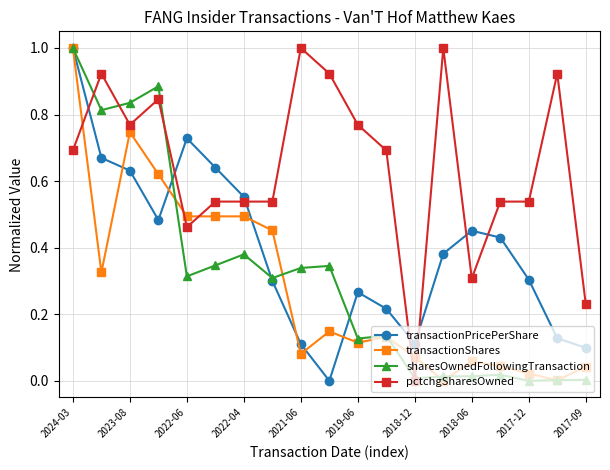

What is the maximum value for transactionShares?

1.0